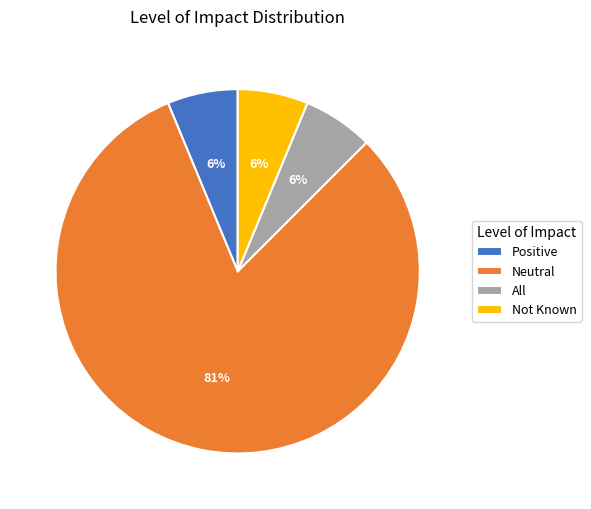

To the nearest percent, what is the average slice percentage?

25%